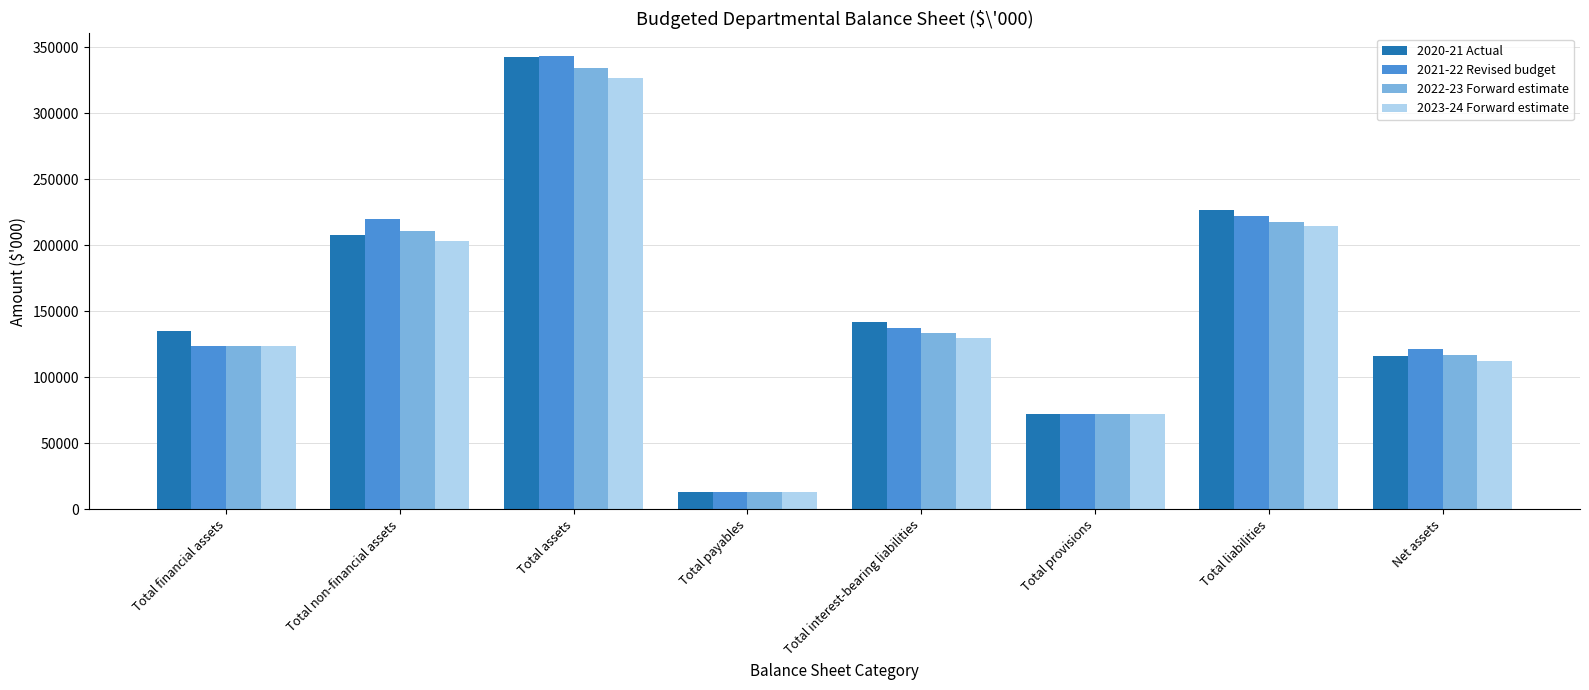

Reading left to right, extract all data points from this chart.

2020-21 Actual: Total financial assets=135407	Total non-financial assets=207485	Total assets=342892	Total payables=12995	Total interest-bearing liabilities=141720	Total provisions=71821	Total liabilities=226536	Net assets=116356
2021-22 Revised budget: Total financial assets=123865	Total non-financial assets=219640	Total assets=343505	Total payables=13198	Total interest-bearing liabilities=137106	Total provisions=71821	Total liabilities=222125	Net assets=121380
2022-23 Forward estimate: Total financial assets=123779	Total non-financial assets=210962	Total assets=334741	Total payables=12726	Total interest-bearing liabilities=133191	Total provisions=71821	Total liabilities=217738	Net assets=117003
2023-24 Forward estimate: Total financial assets=123779	Total non-financial assets=203165	Total assets=326944	Total payables=12726	Total interest-bearing liabilities=130035	Total provisions=71821	Total liabilities=214582	Net assets=112362